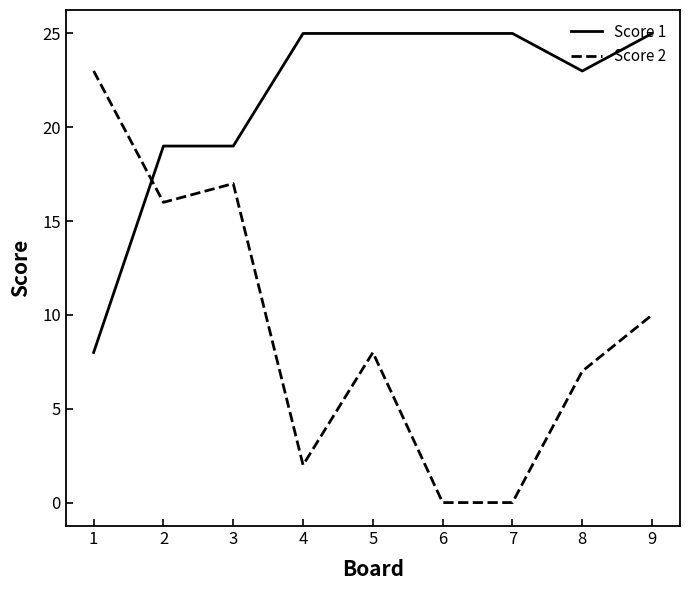

Which series changed the most between 2 and 4?

Score 2